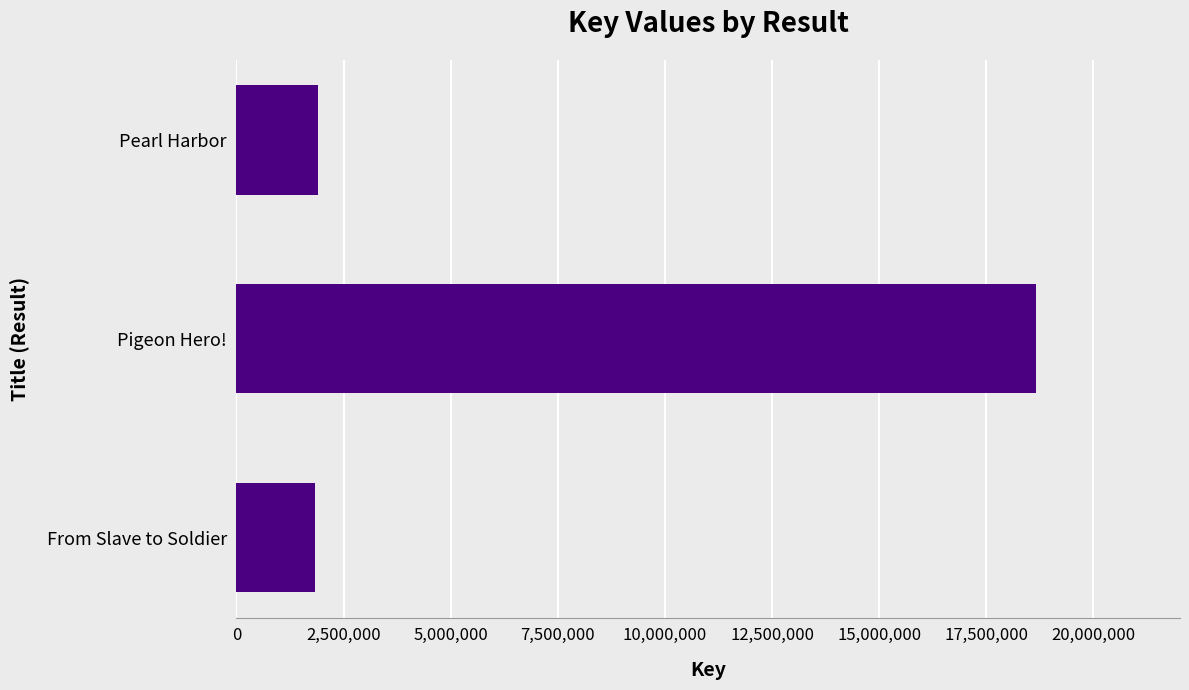

How many data points does each series have?

3